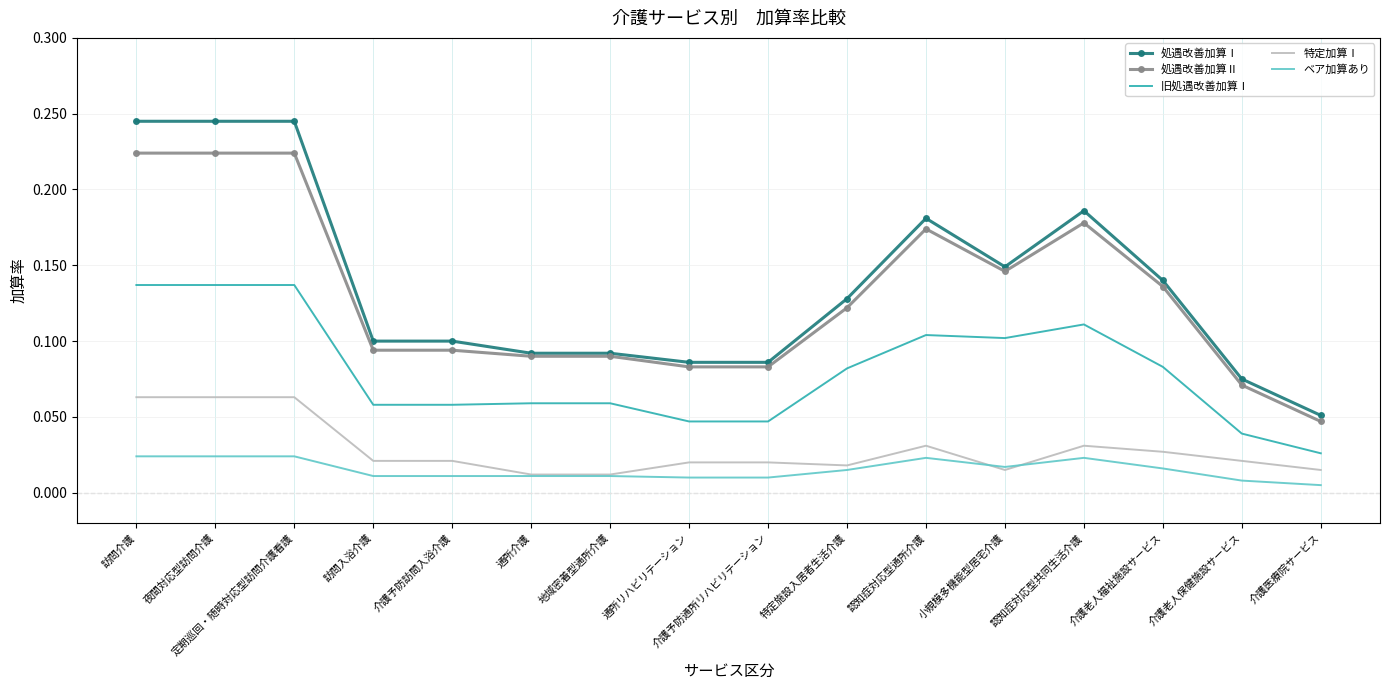

Which series has the largest range (max minus min)?

処遇改善加算Ⅰ